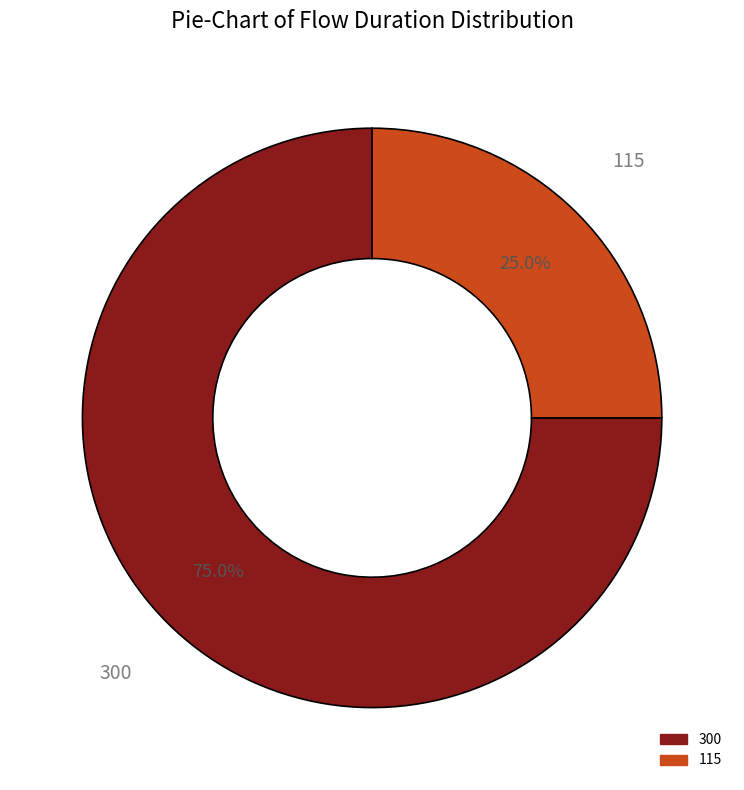

True or false: 300 accounts for 75% of the total.

True